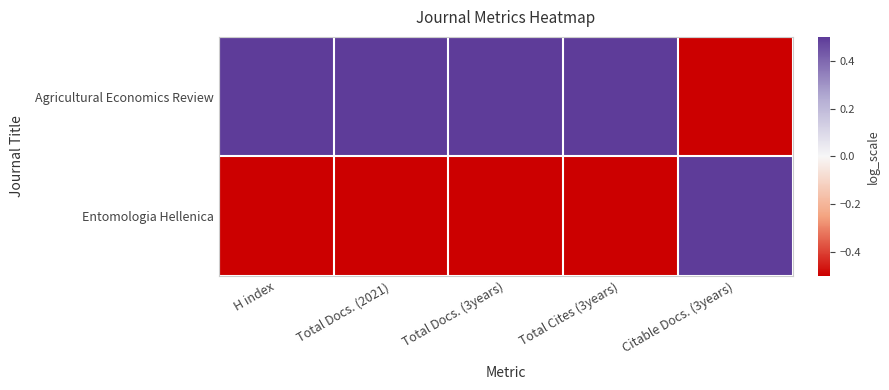

At how many categories does at least one series exceed 0?

5